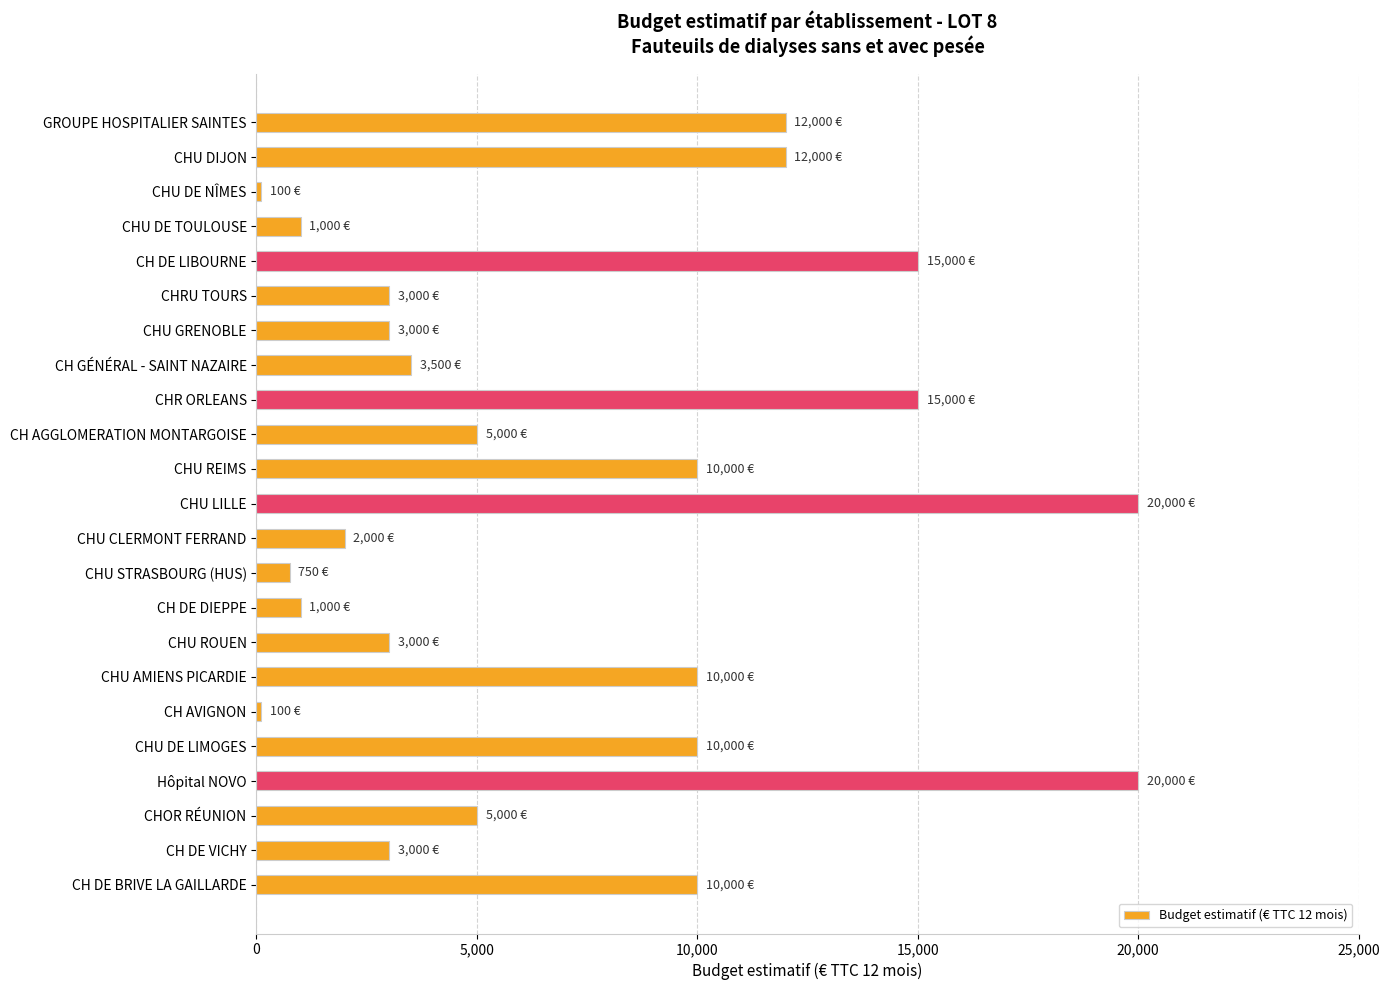

What is the difference between the maximum and minimum values?

19900